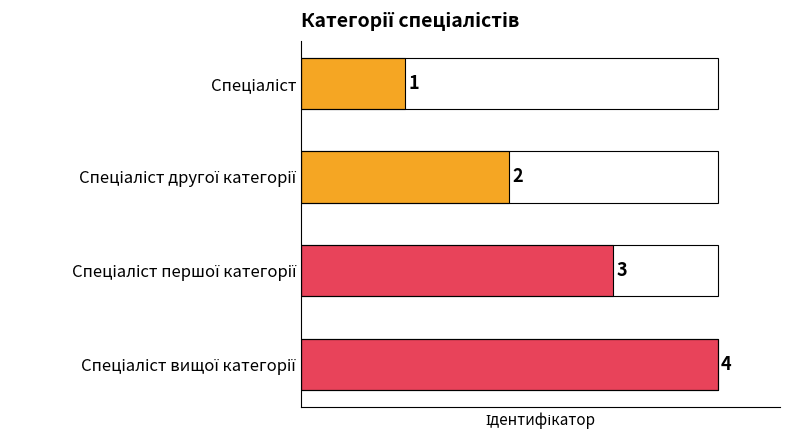

What is the sum of all values?

10